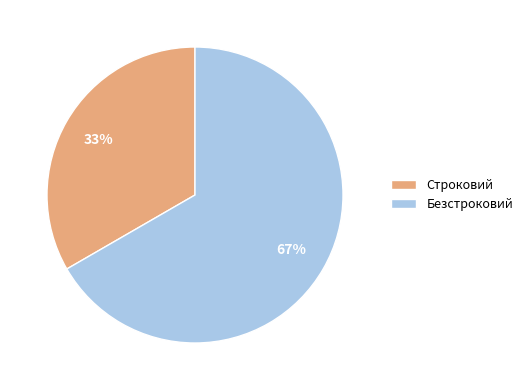

What percentage is the Безстроковий slice, to the nearest percent?

67%